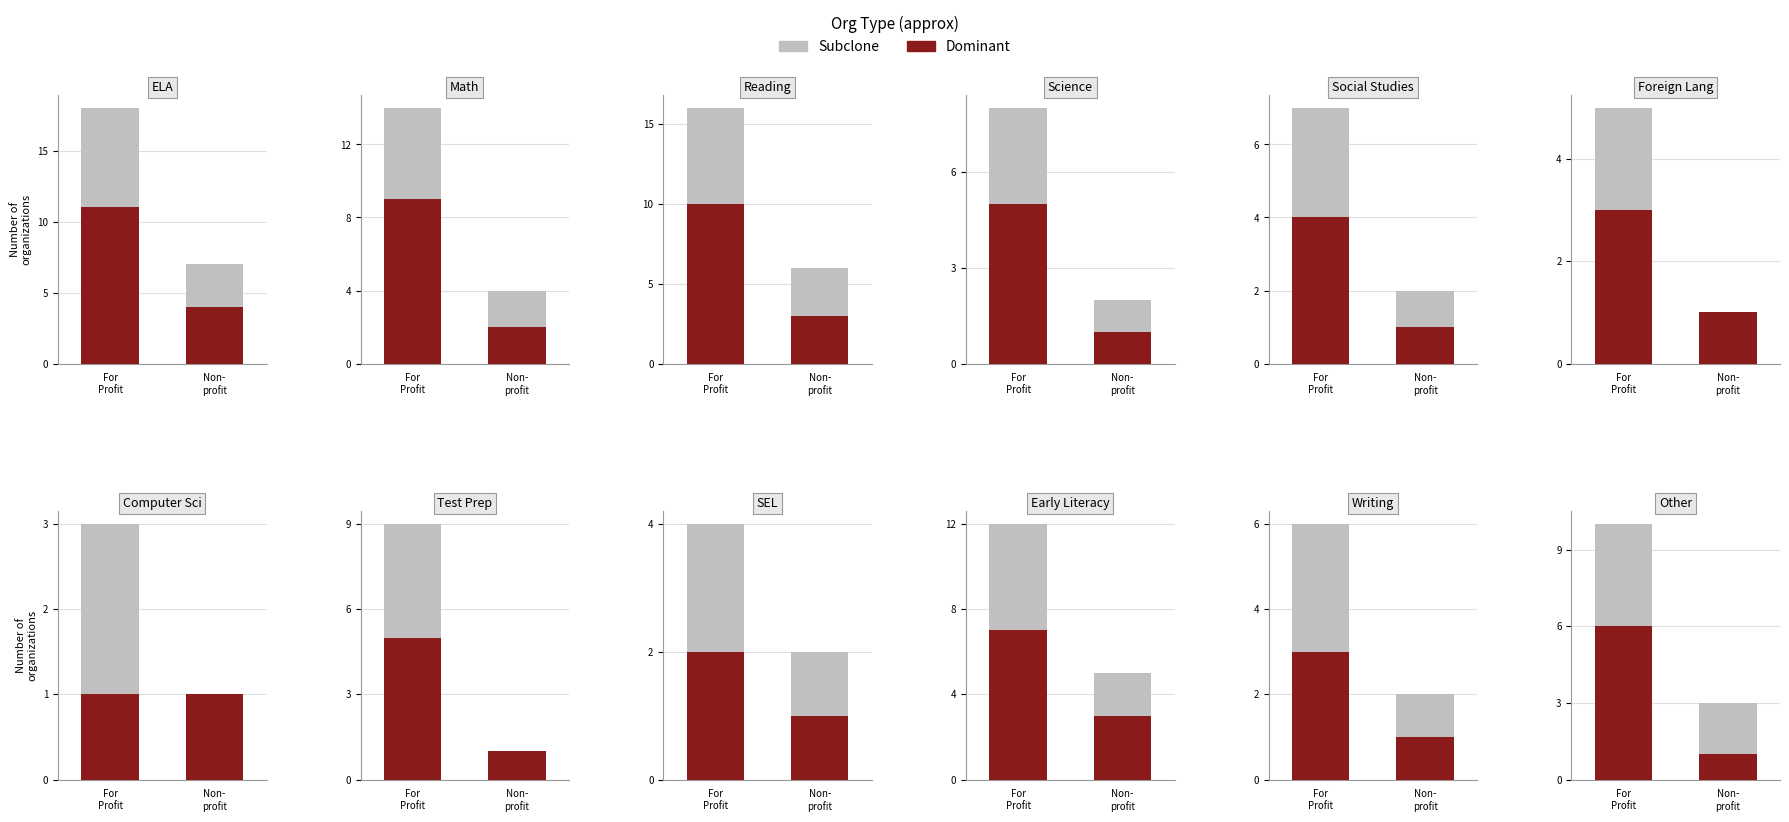

Between For
Profit and Non-
profit, which is larger?

For
Profit